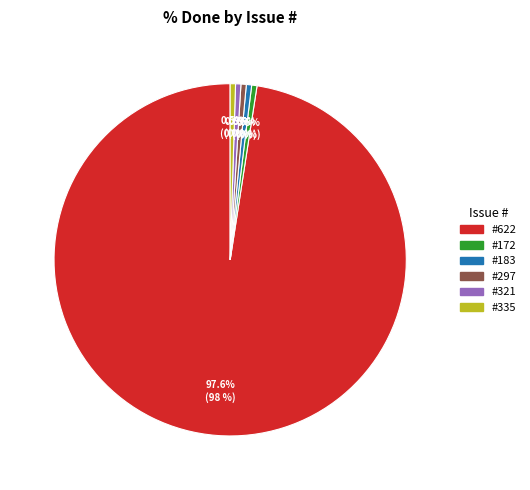

Is there a majority slice in this chart?

Yes